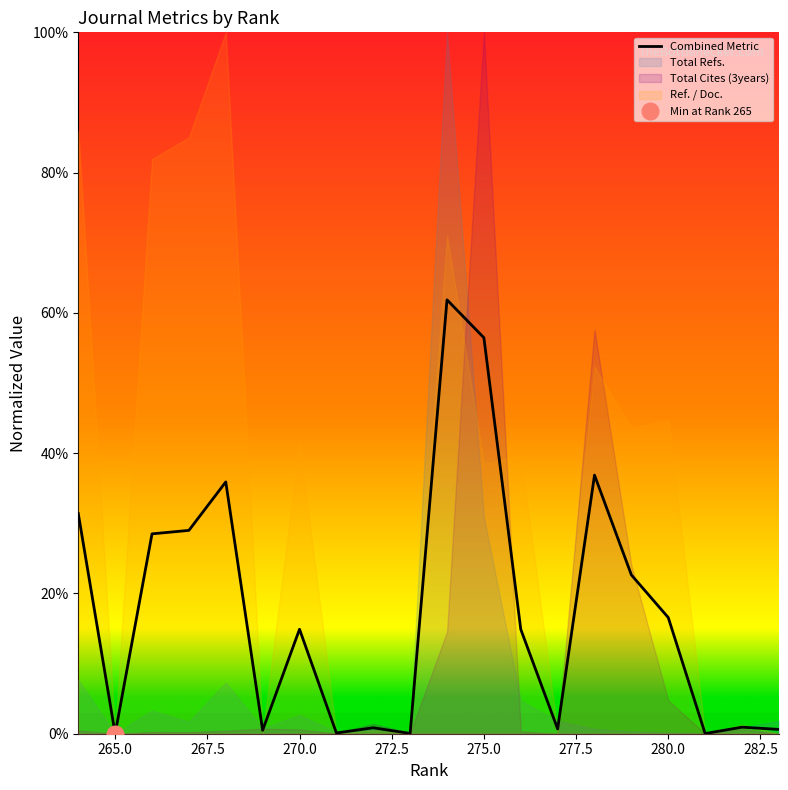

Is it true that the value at 12 is 0.0?

False